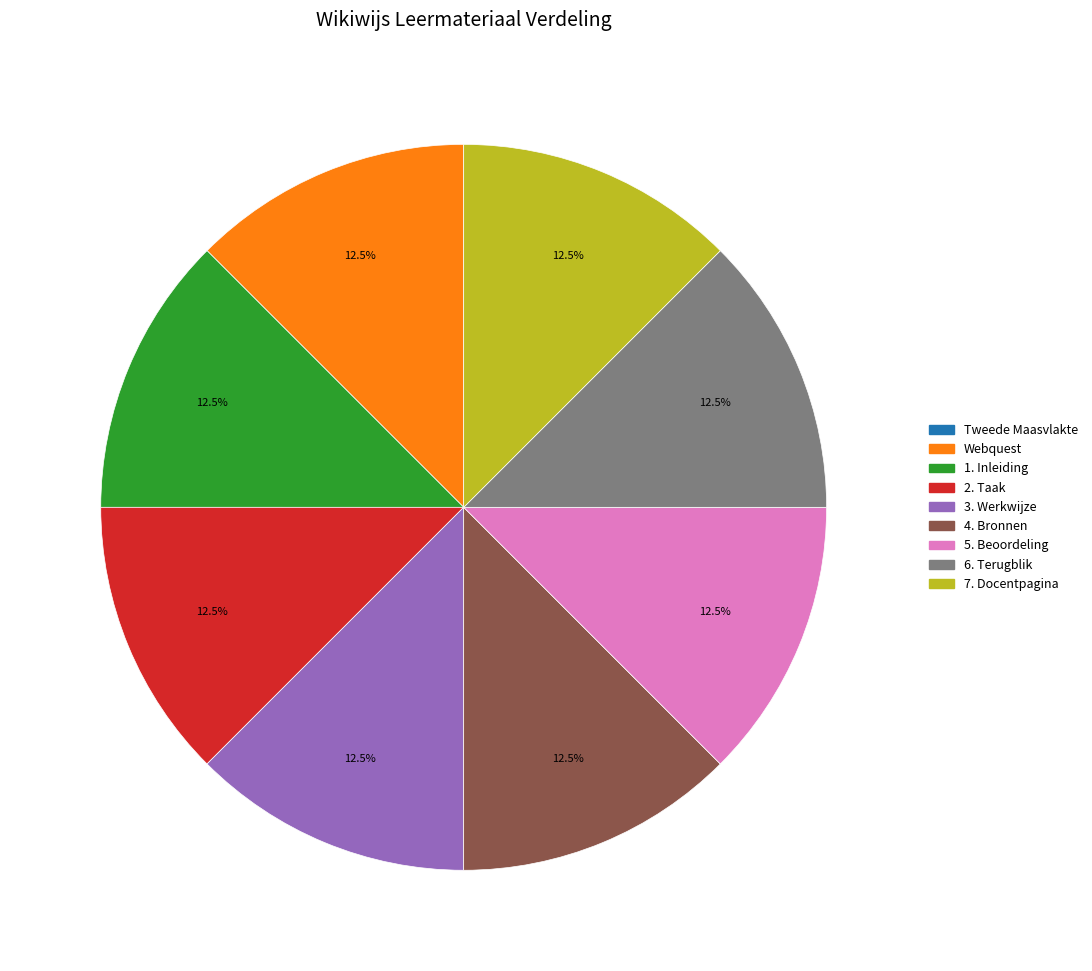

What portion of the pie excludes 5. Beoordeling?

87.5%